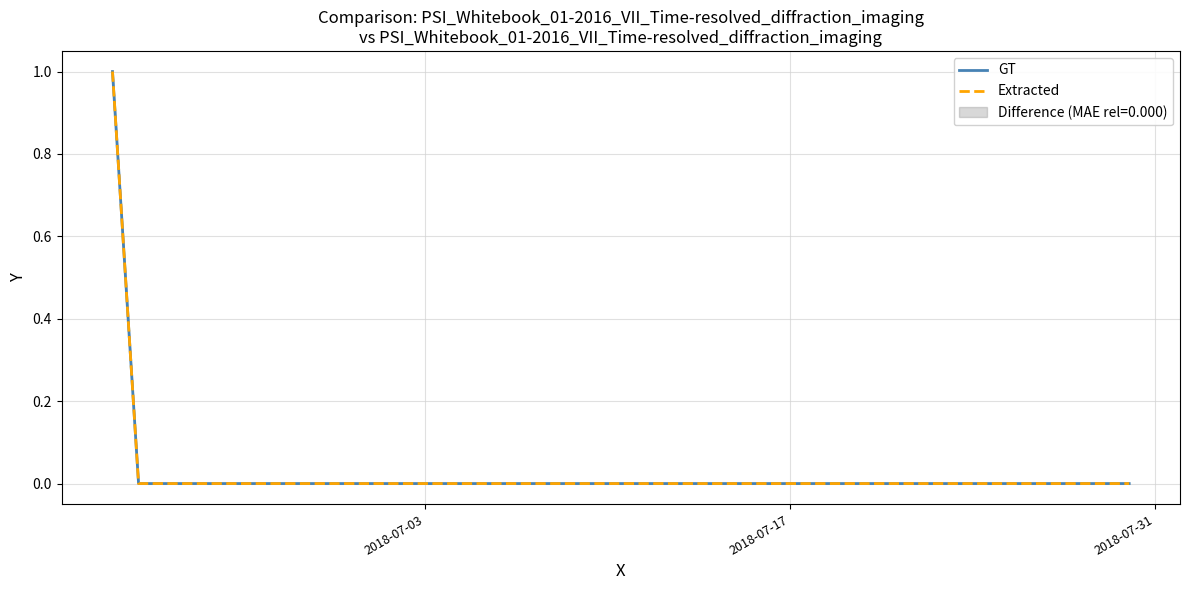

True or false: Extracted has more than 1 points higher than both neighbors.

False